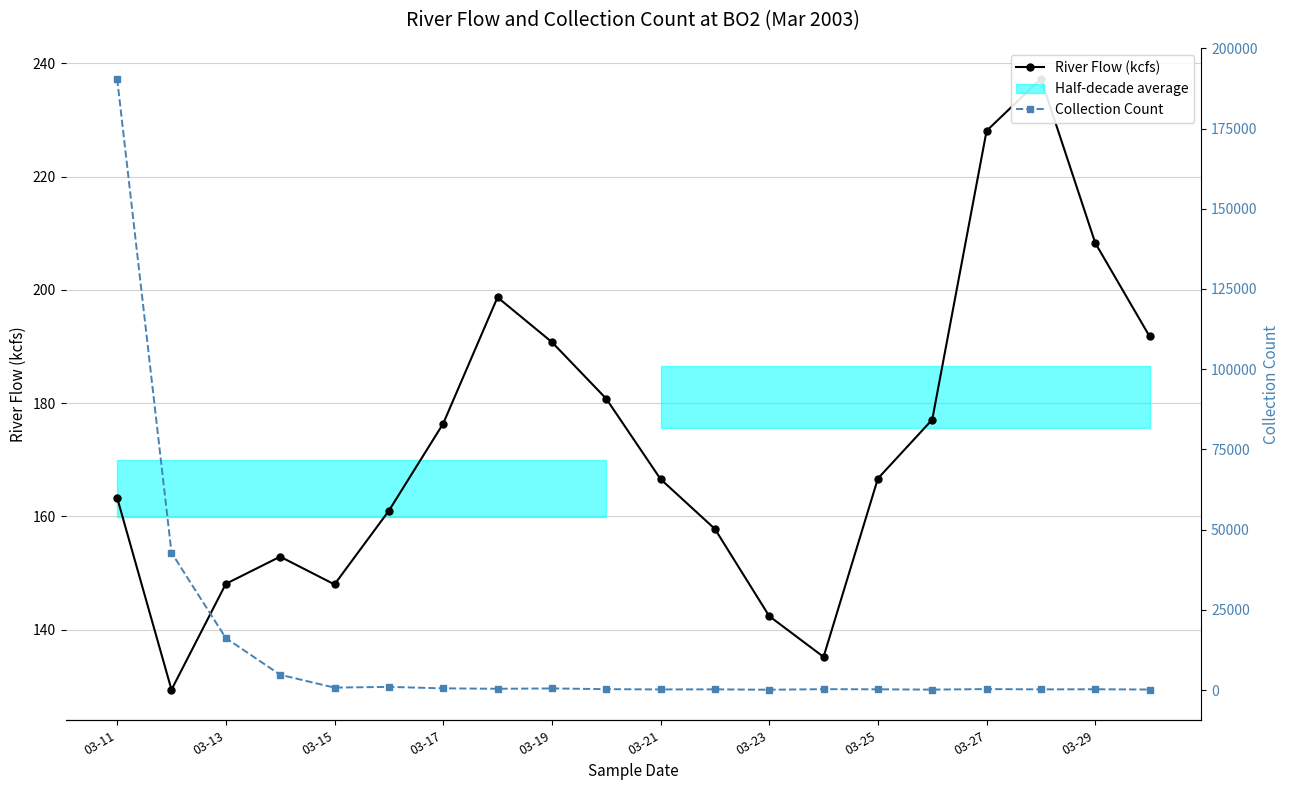

The value of River Flow (kcfs) at 03-27 is 91.6. True or false?

False